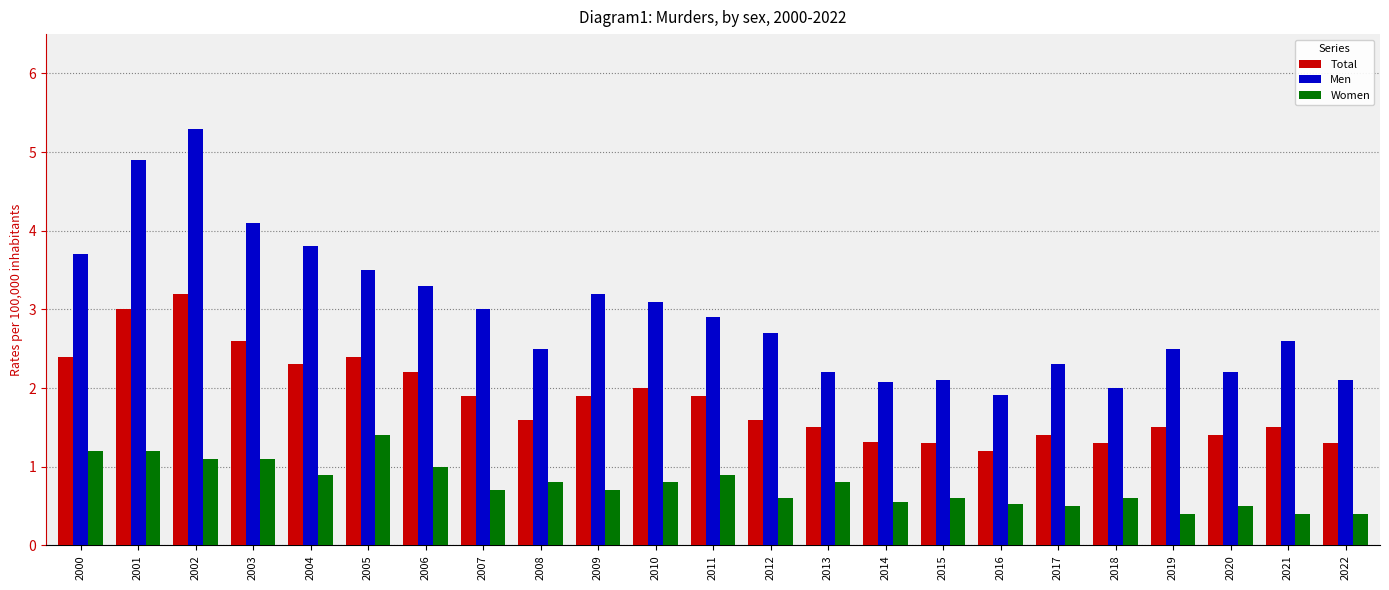

What is the total value across all series at 2016?

3.6